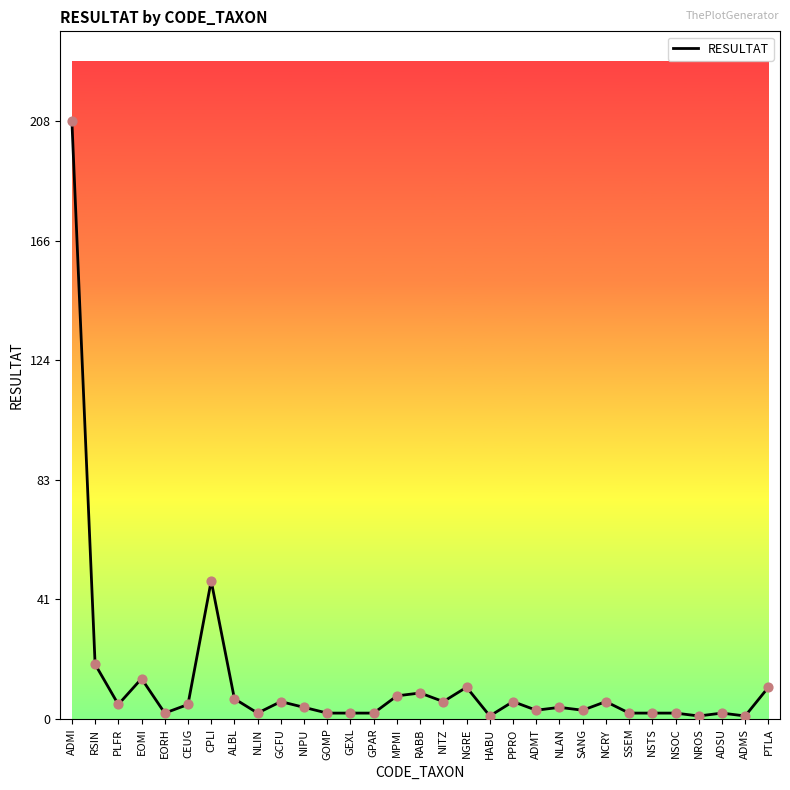

What is the ratio of the value at RABB to the value at NLAN?

2.2